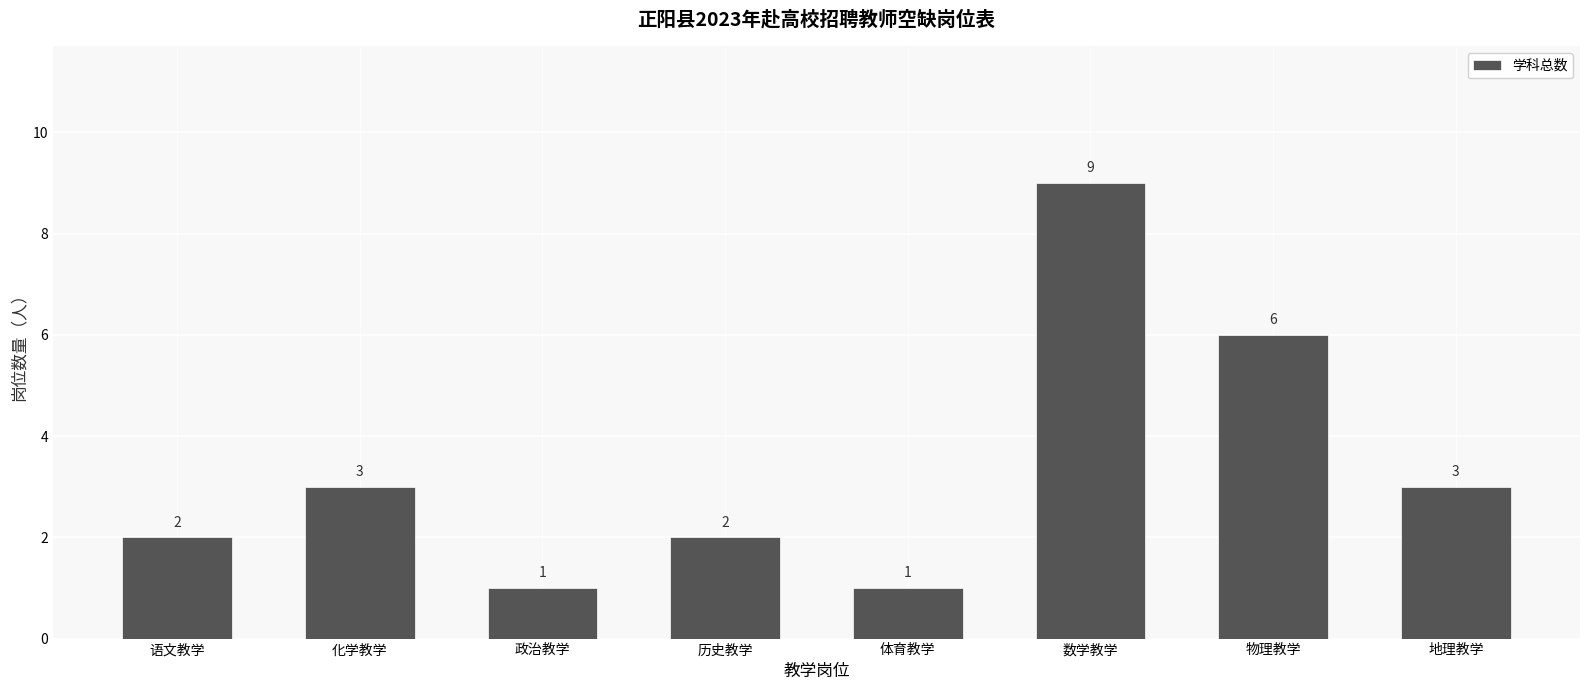

What is the difference between the values at 化学教学 and 物理教学?

3